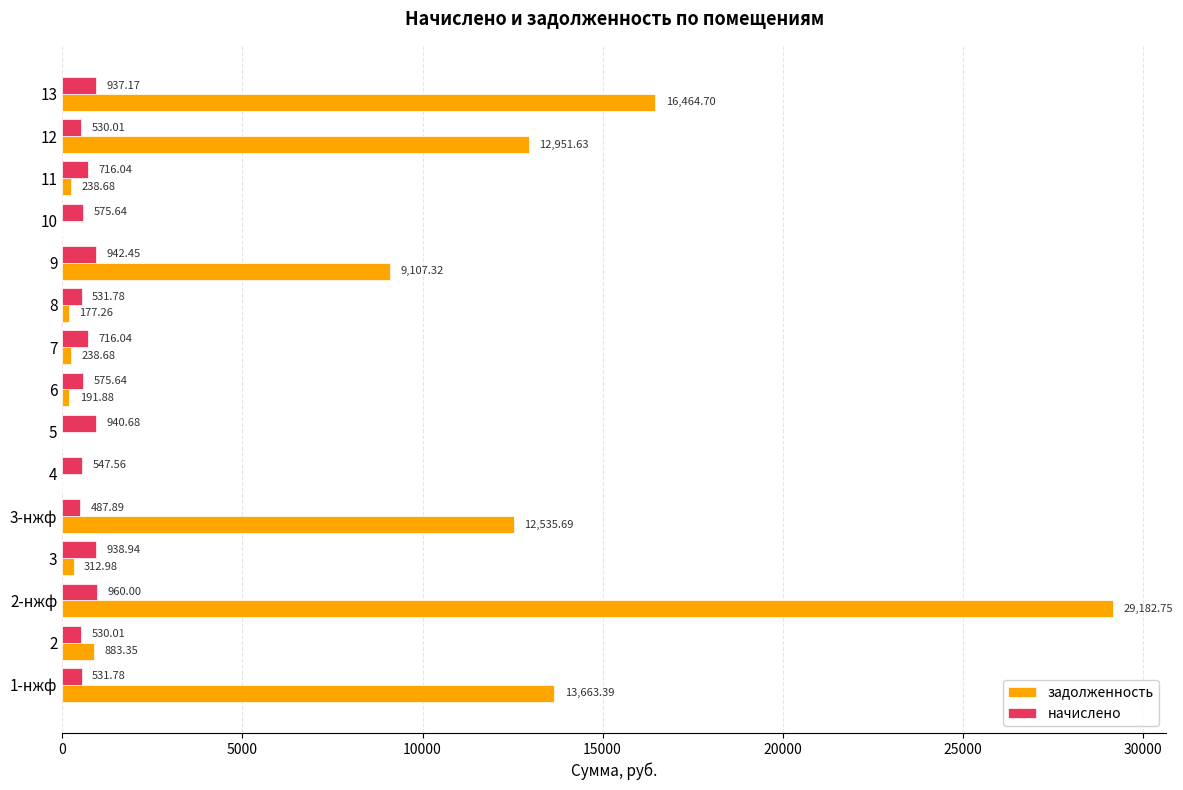

What is the sum of all начислено values?

10461.6